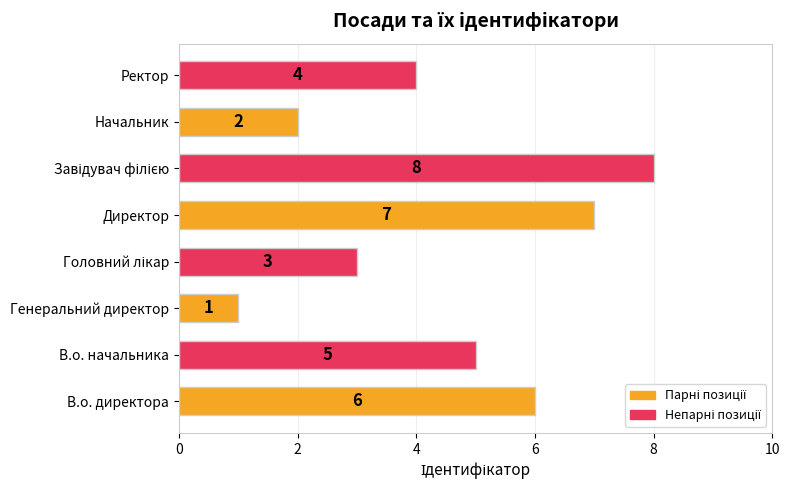

What is the difference between the maximum and minimum values?

7